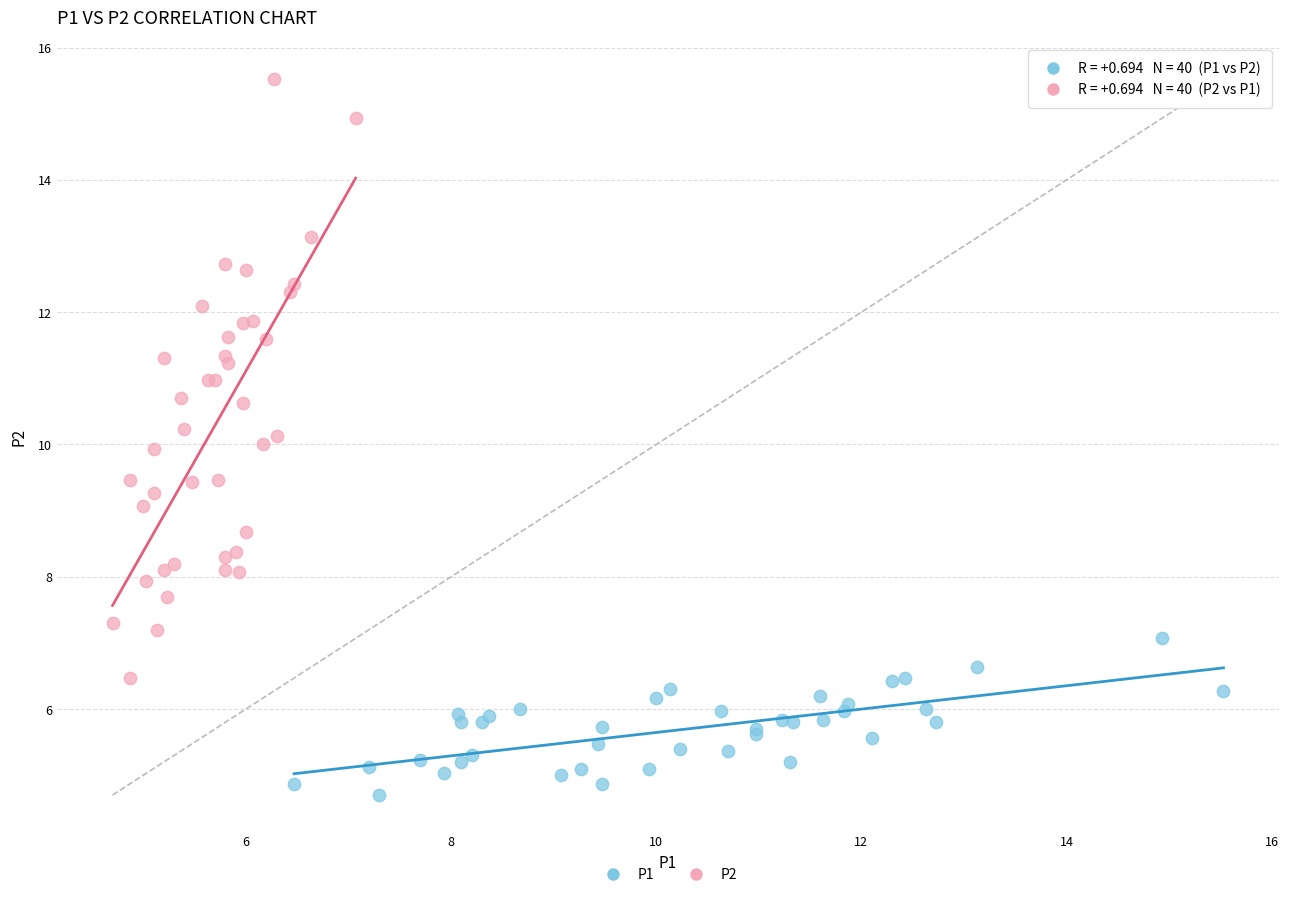

Which series has the widest spread of Y values?

P2